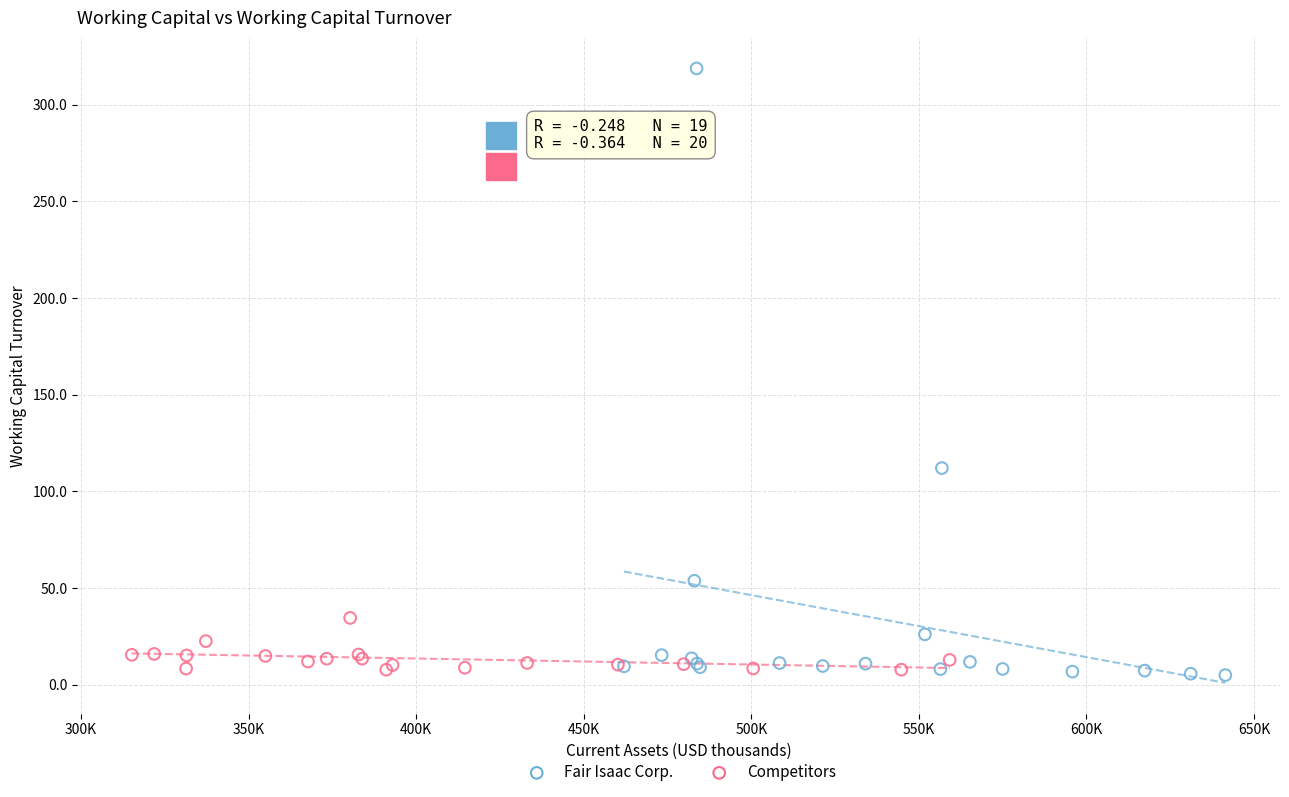

Which series contains the highest Y value?

Fair Isaac Corp.